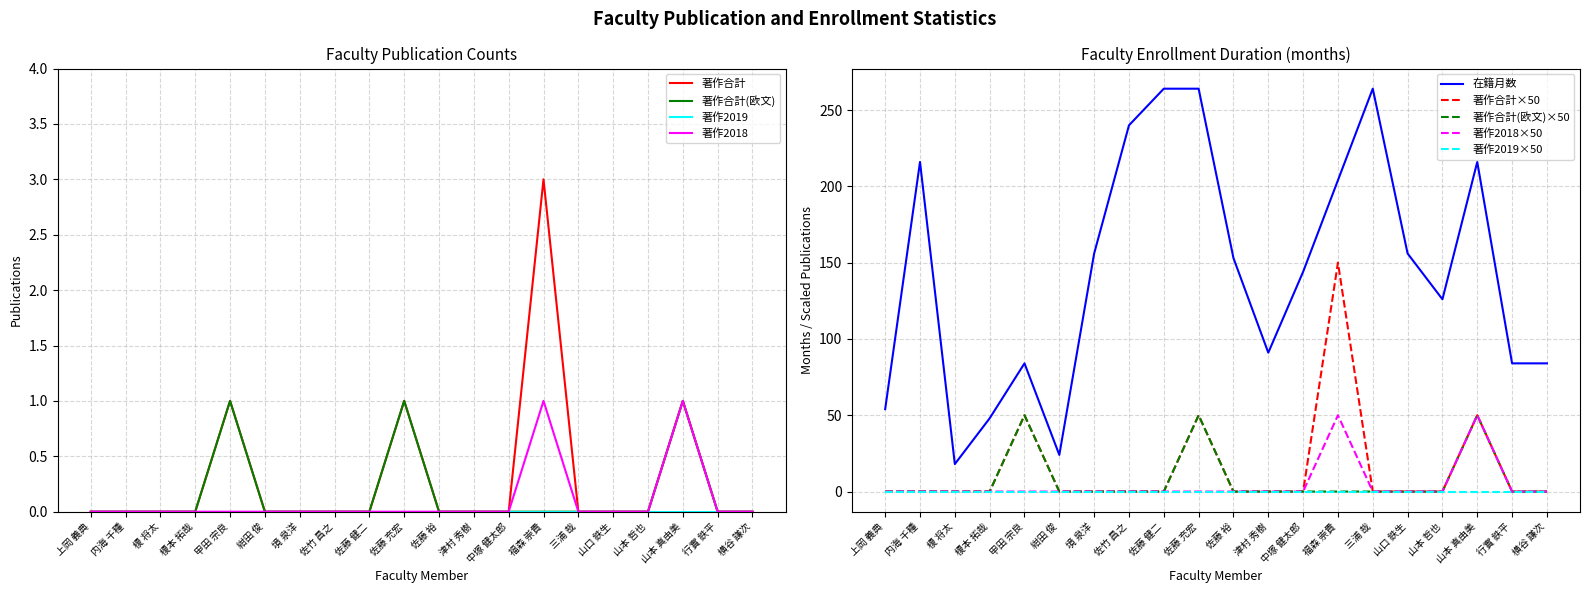

What position from the right is 佐藤 裕?

10